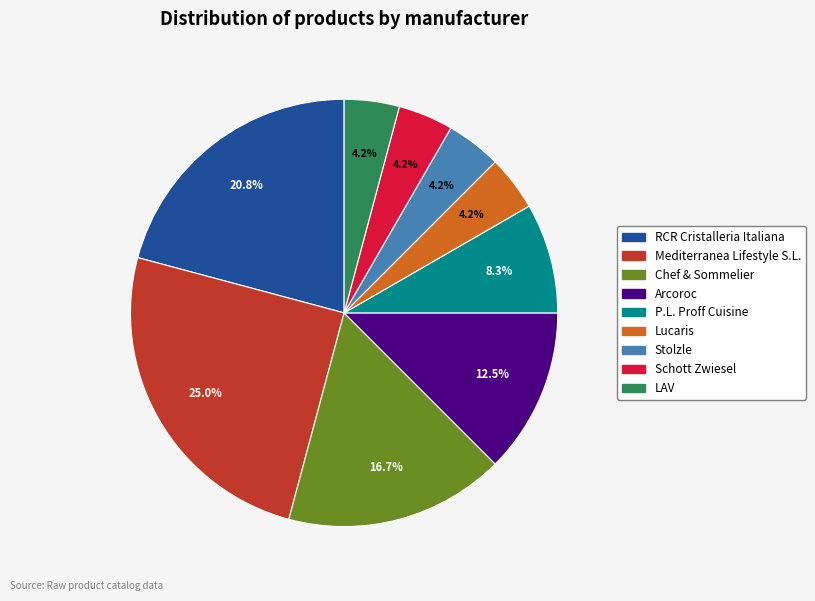

Which has a higher value, Lucaris or Chef & Sommelier?

Chef & Sommelier